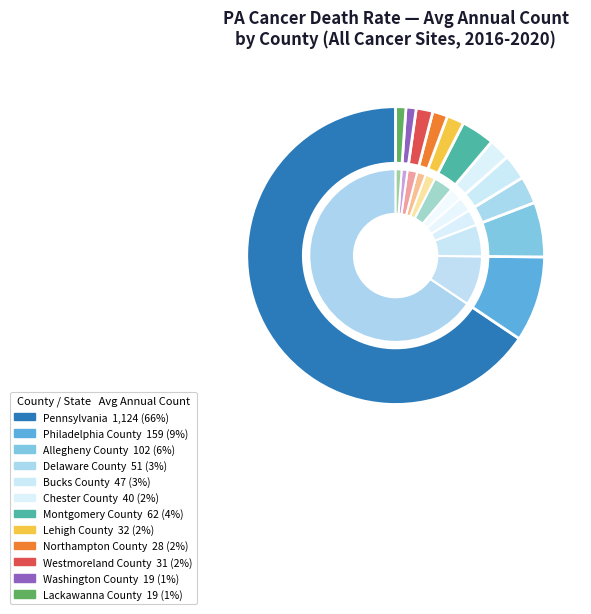

What is the majority slice?

Pennsylvania